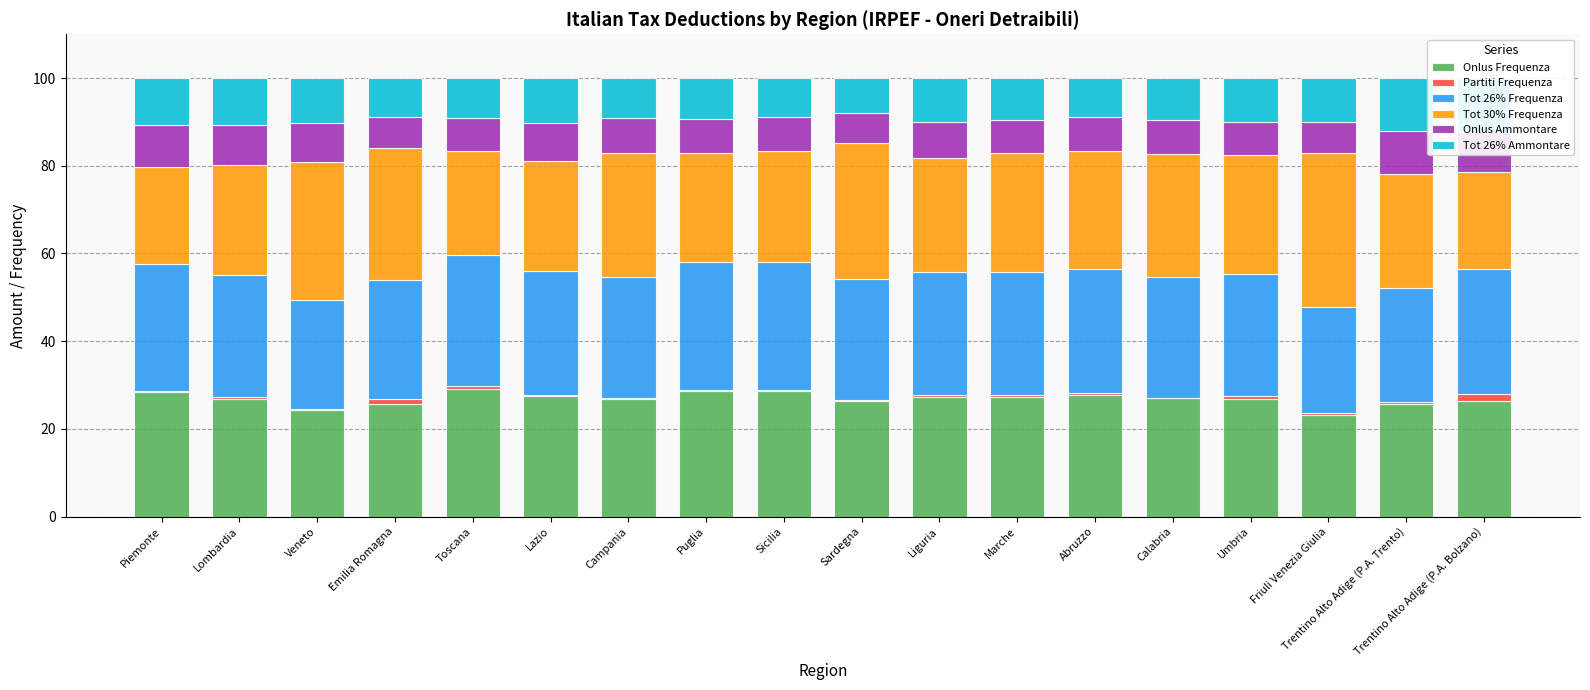

At how many categories does at least one series exceed 18?

18